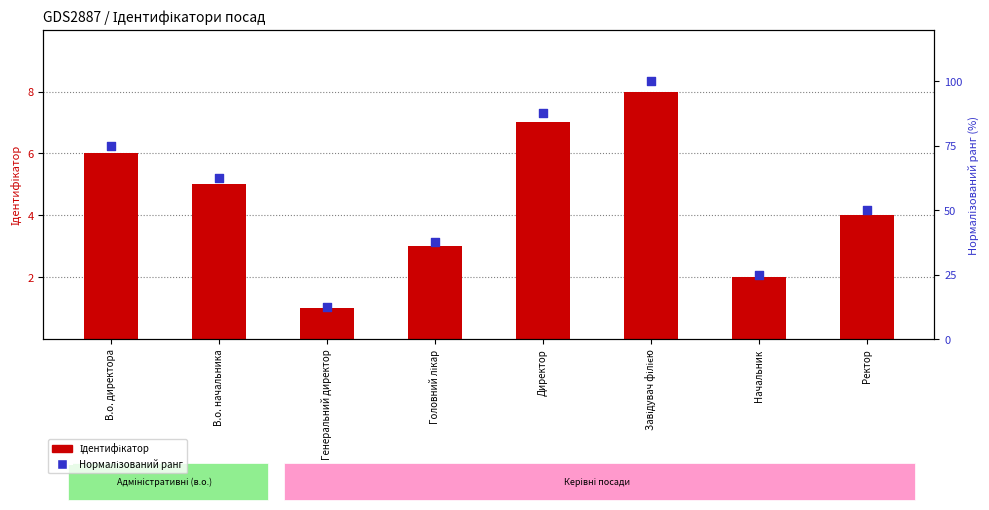

Which series reaches the maximum Y coordinate?

Нормалізований ранг